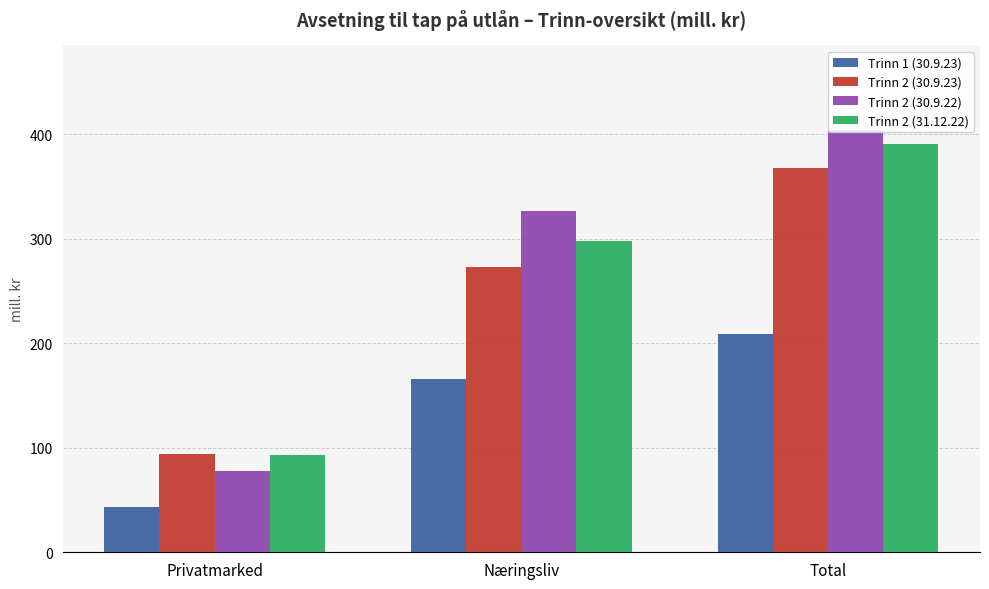

At which category does the chart reach its peak across all series?

Total